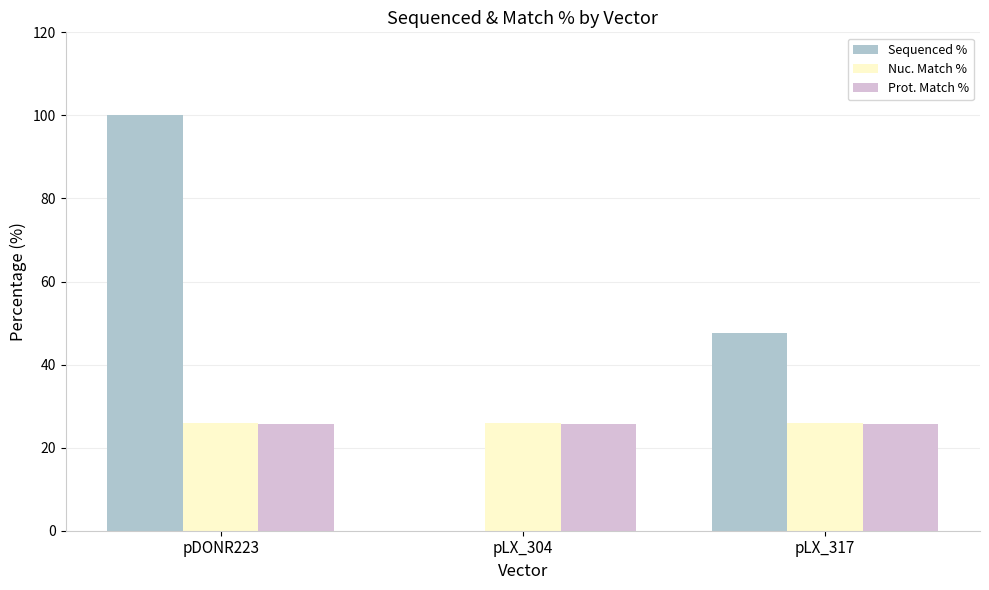

Is the value of Sequenced % at pLX_304 greater than the value of Nuc. Match % at pDONR223?

No